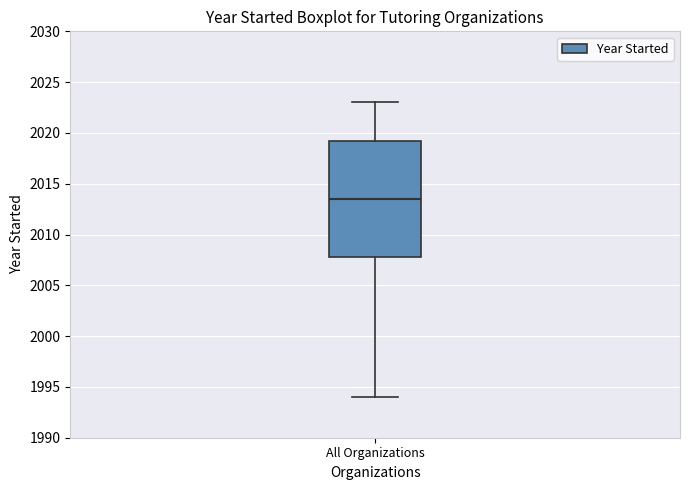

Read this box plot against the y-axis: the position of the median line, the range covered by the box, and the ends of both whiskers. The values are not printed on the chart, so give them approximately, as read against the axis.

median 2013.5, box 2008.0 to 2019.5, whiskers 1994.0 to 2023.0